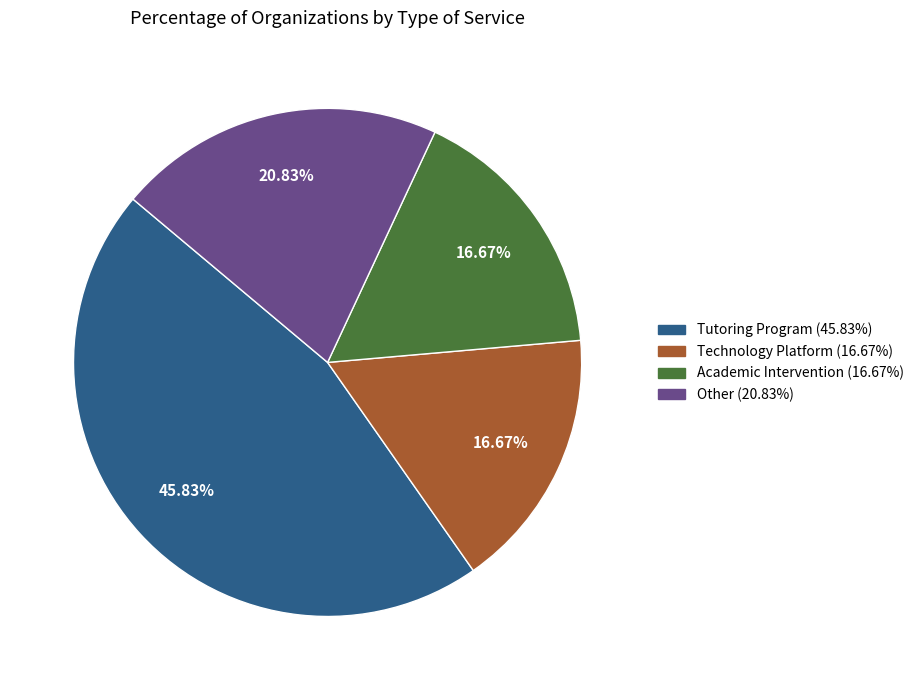

To the nearest percent, what is the difference between the Technology Platform and Other slice percentages?

4%